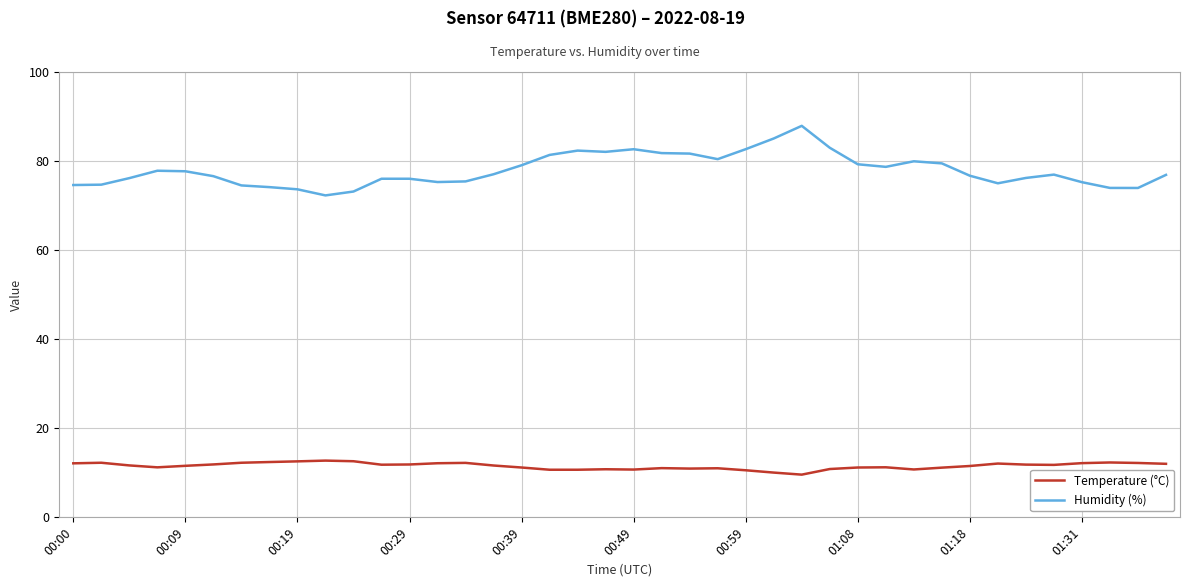

Which series has the widest spread of values?

Humidity (%)